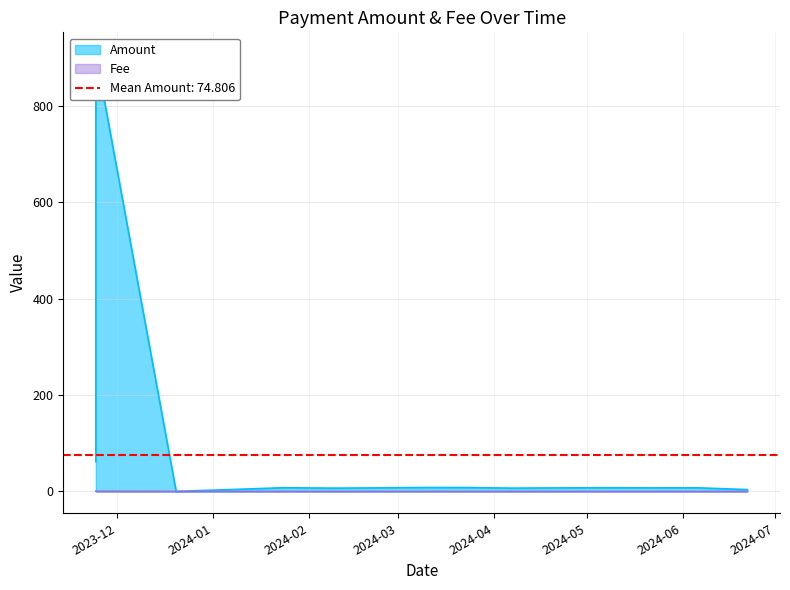

True or false: Fee has a value of 0.0 at 2024-04-21.

True